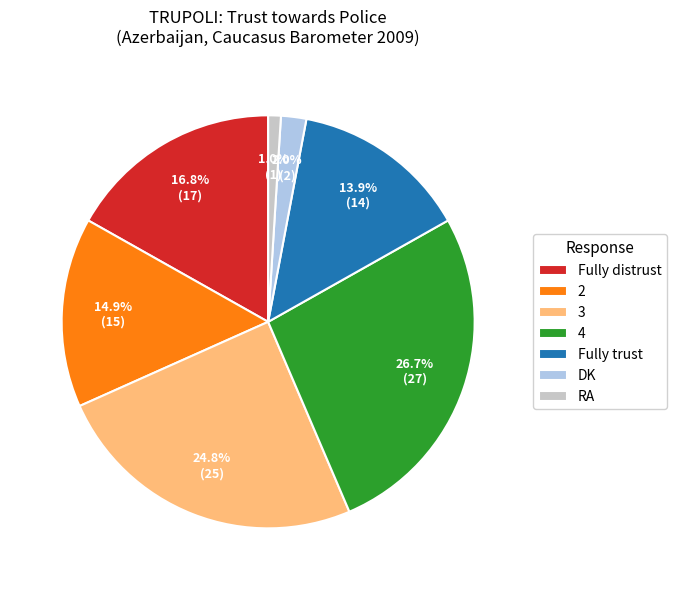

What percentage is the DK slice, to the nearest percent?

2%